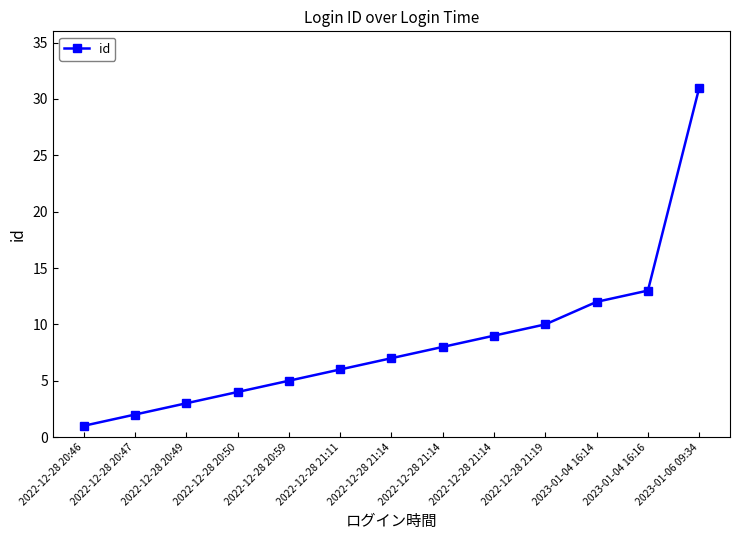

How many data points are less than 7?

6